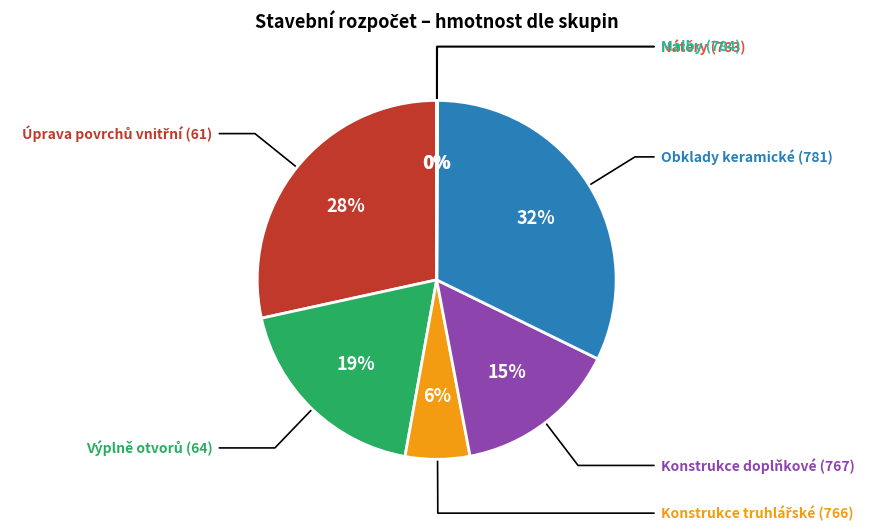

Rank the categories by value from highest to lowest.

Obklady keramické (781), Úprava povrchů vnitřní (61), Výplně otvorů (64), Konstrukce doplňkové (767), Konstrukce truhlářské (766), Nátěry (783), Malby (784)